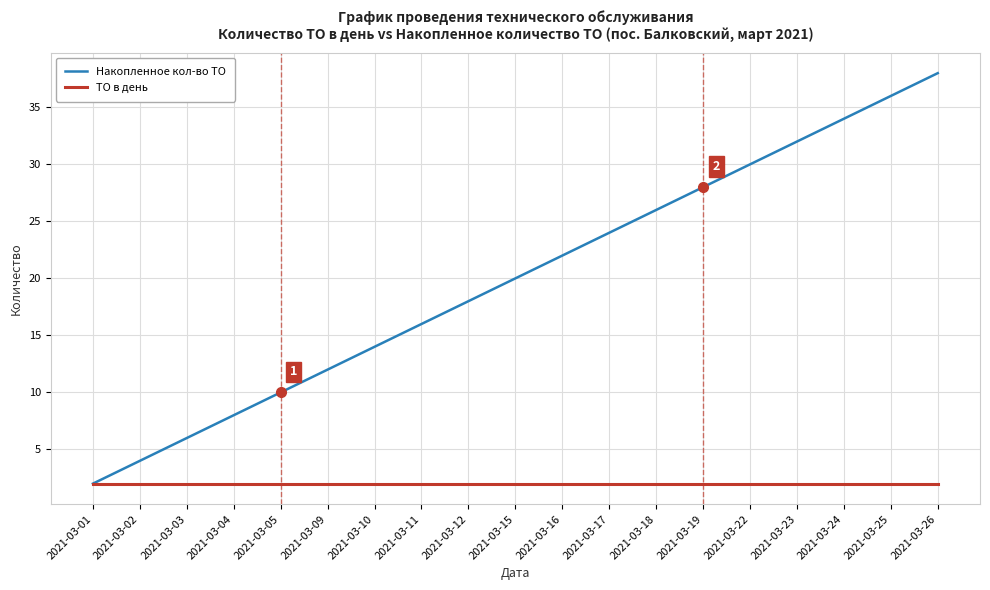

The Накопленное кол-во ТО series shows 6 at 2021-03-03. True or false?

True